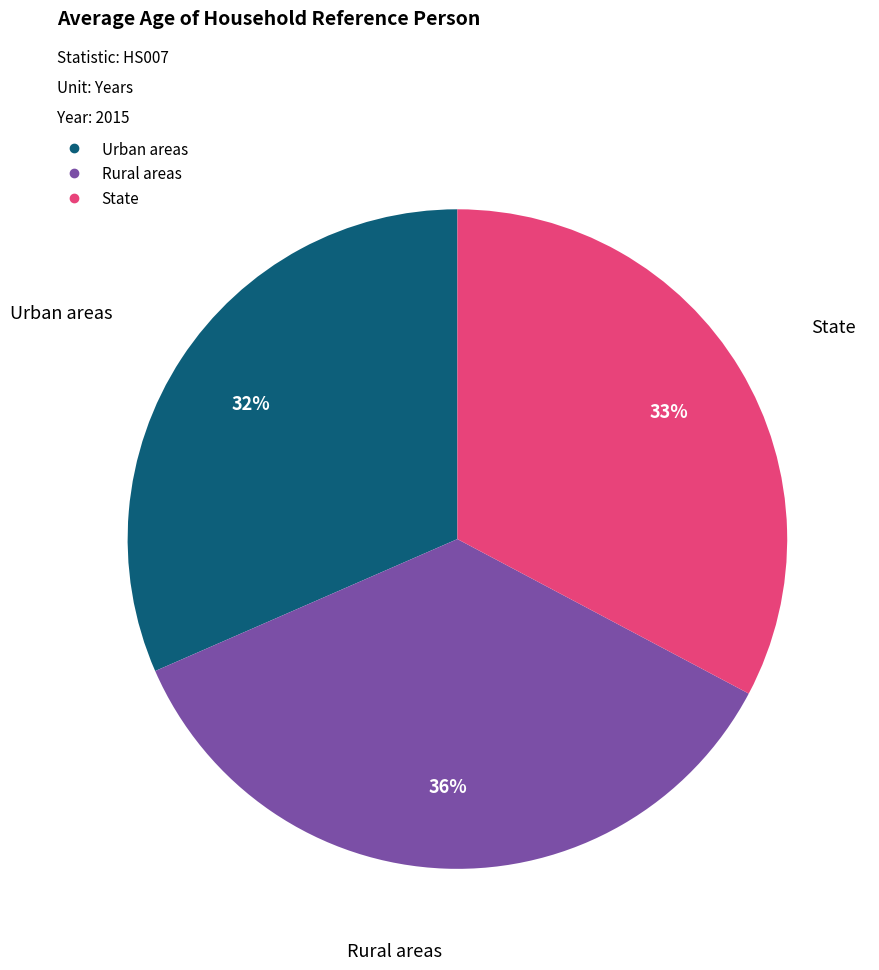

Which slice is the smallest?

Urban areas